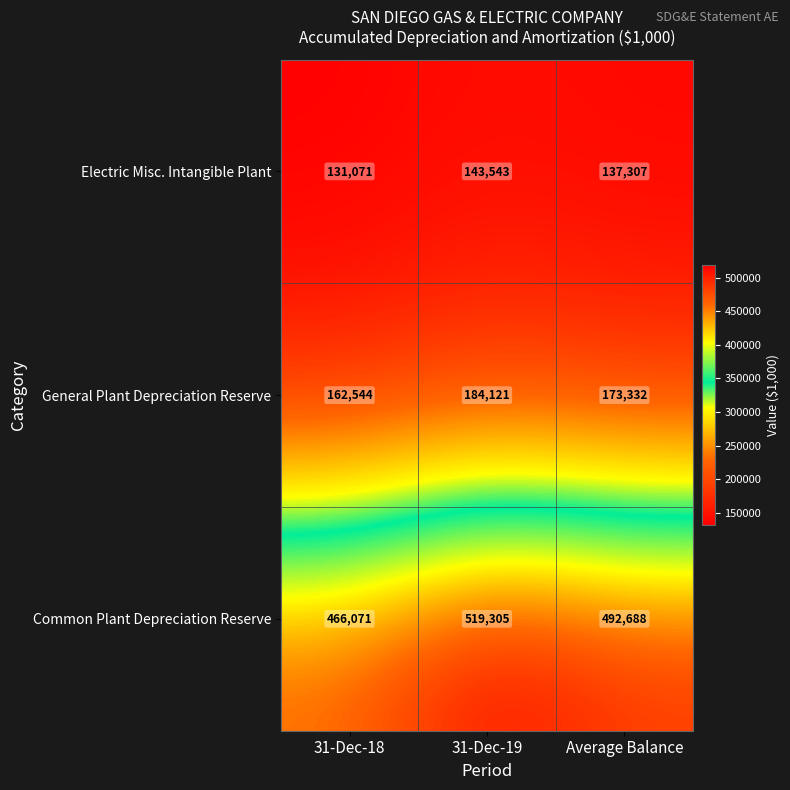

Is the value of Common Plant Depreciation Reserve at 31-Dec-18 greater than the value of General Plant Depreciation Reserve at Average Balance?

Yes